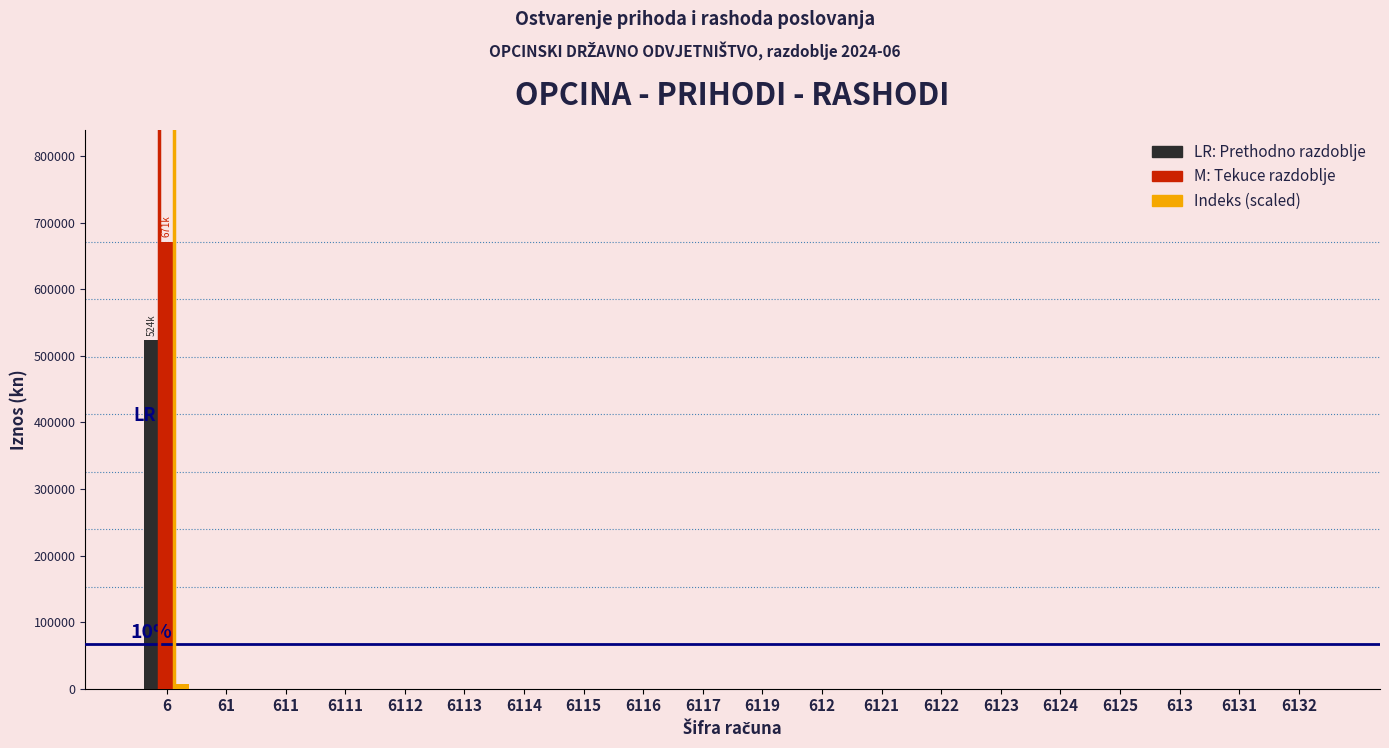

At which category is the sum across all series the highest?

6